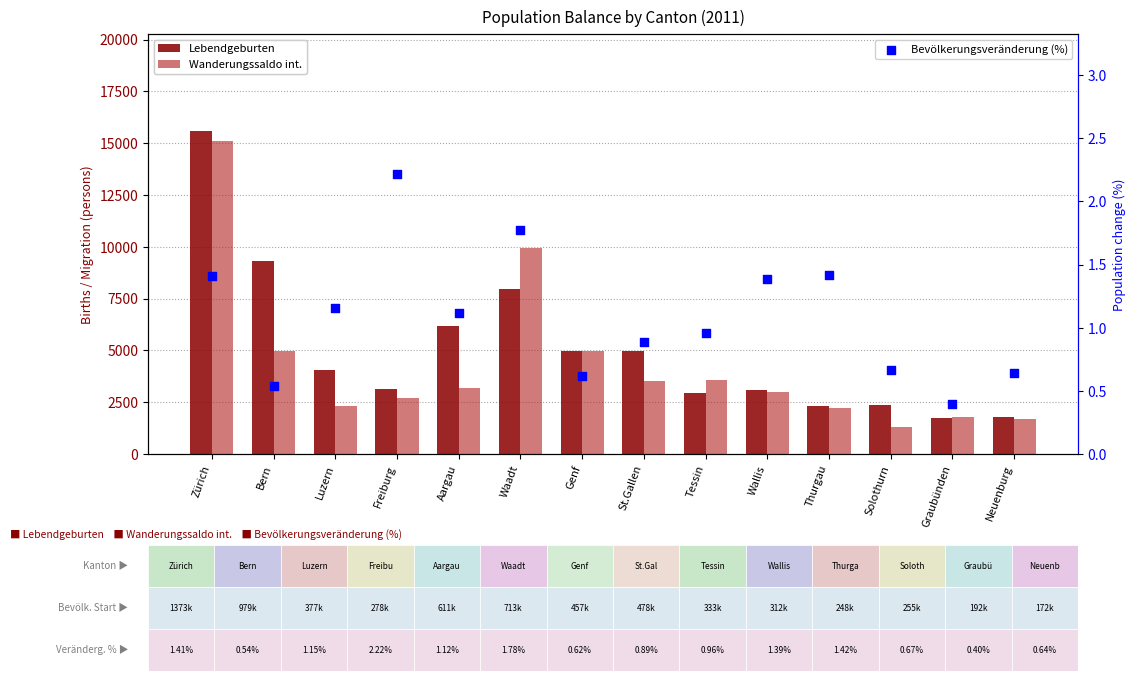

At which category is the sum across all series the highest?

Zürich